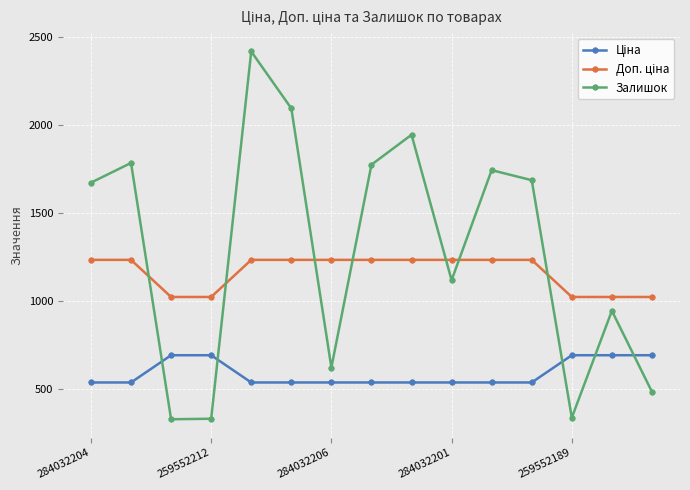

What is the sum of all Залишок values?

19308.0